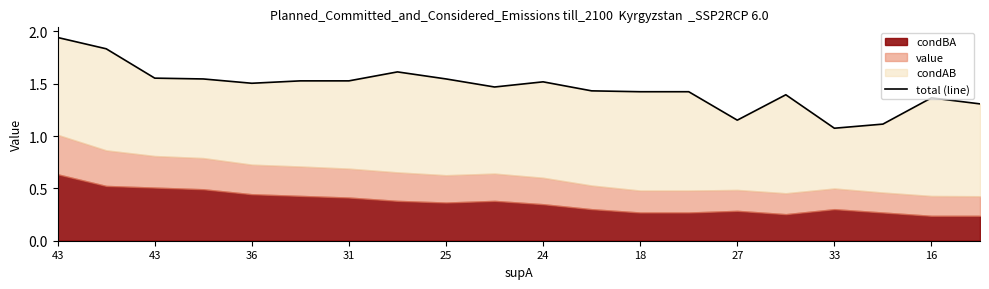

Reading left to right, what are all the values shown in this chart?

1.9	1.8	1.6	1.5	1.5	1.5	1.5	1.6	1.5	1.5	1.5	1.4	1.4	1.4	1.2	1.4	1.1	1.1	1.4	1.3